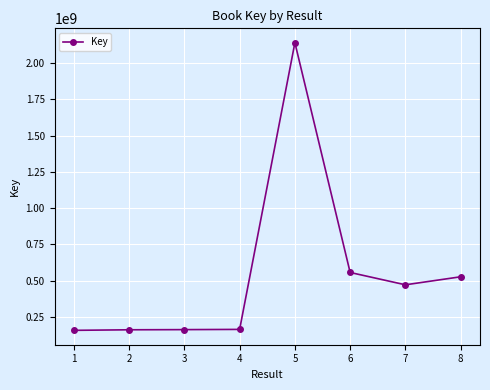

What is the difference between the maximum and minimum values?

1981929389